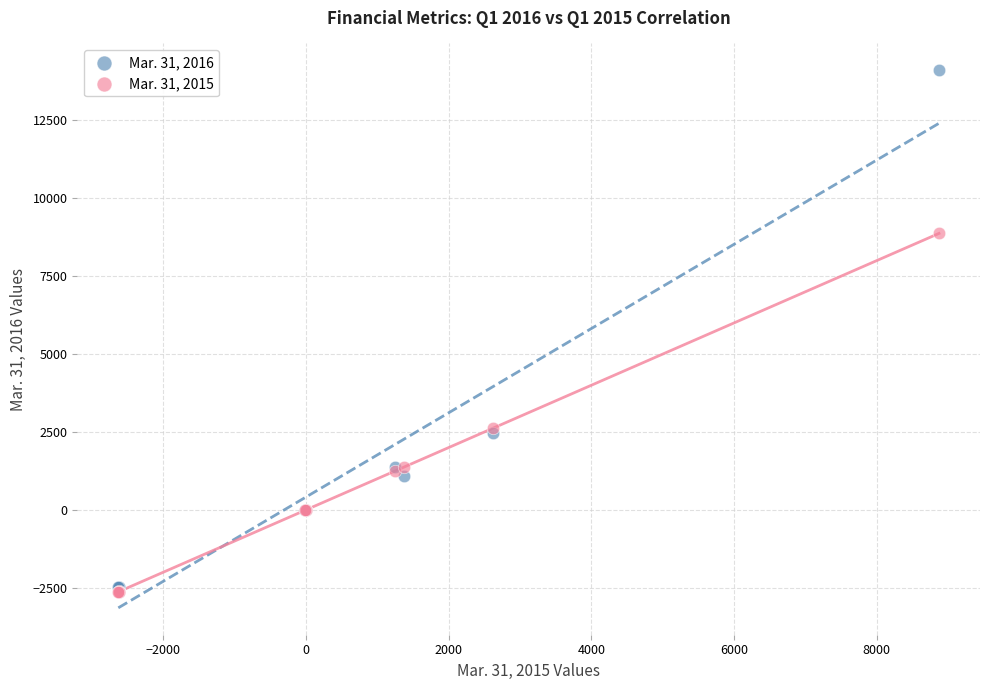

Which series contains the highest Y value?

Mar. 31, 2016